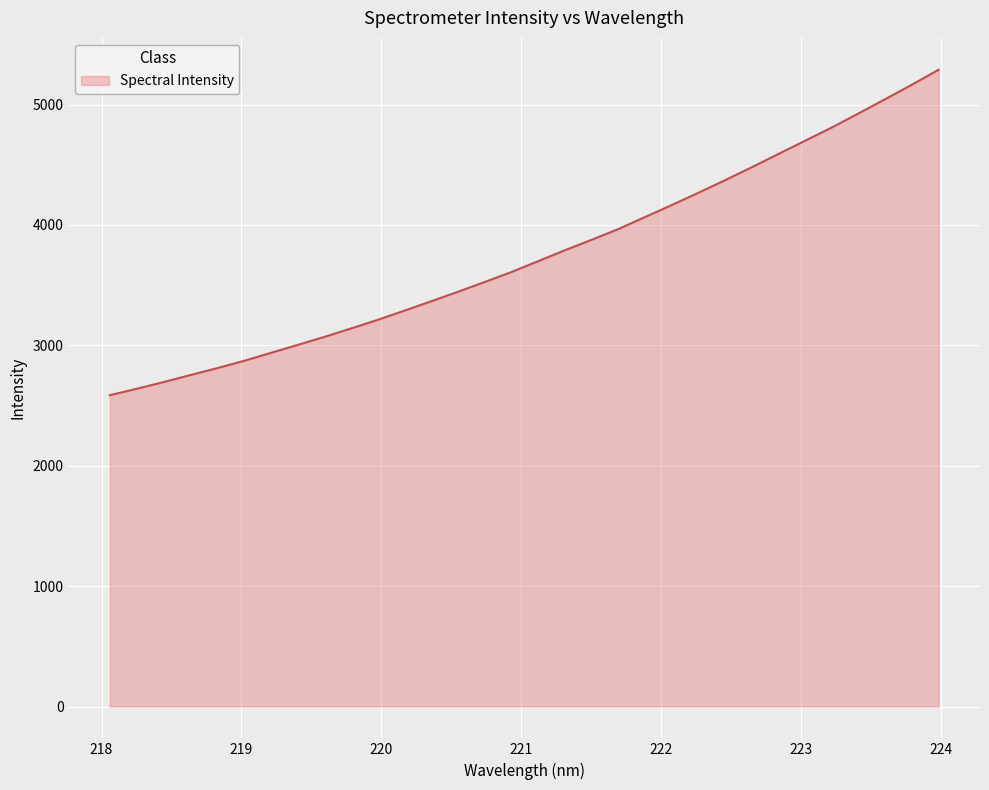

What is the difference between the maximum and minimum values?

2703.7